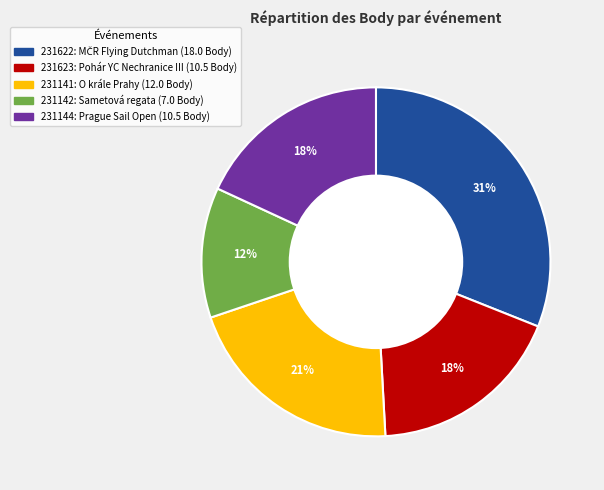

To the nearest percent, what portion does 231622 represent?

31%